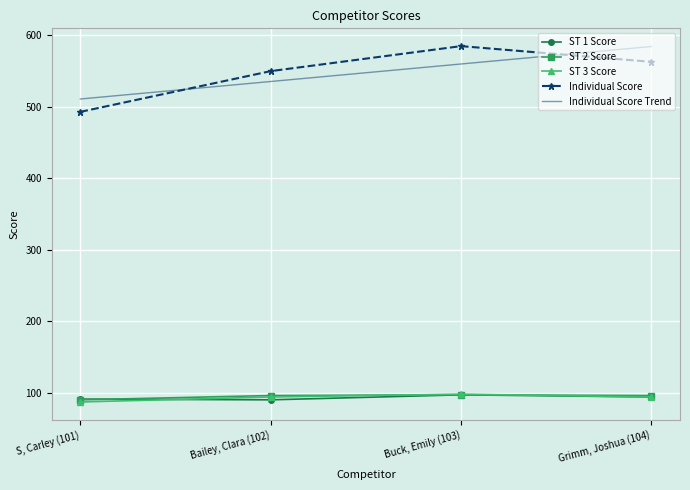

What is the spread (max minus min) of values at Grimm, Joshua (104)?

490.5